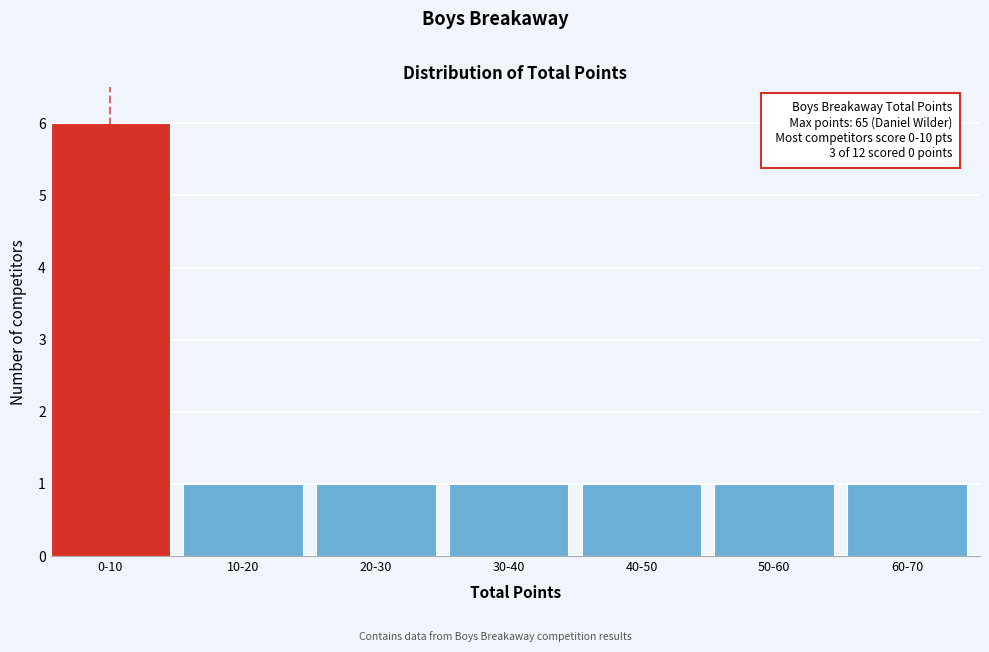

Reading left to right, transcribe all the data shown in this chart.

6	1	1	1	1	1	1